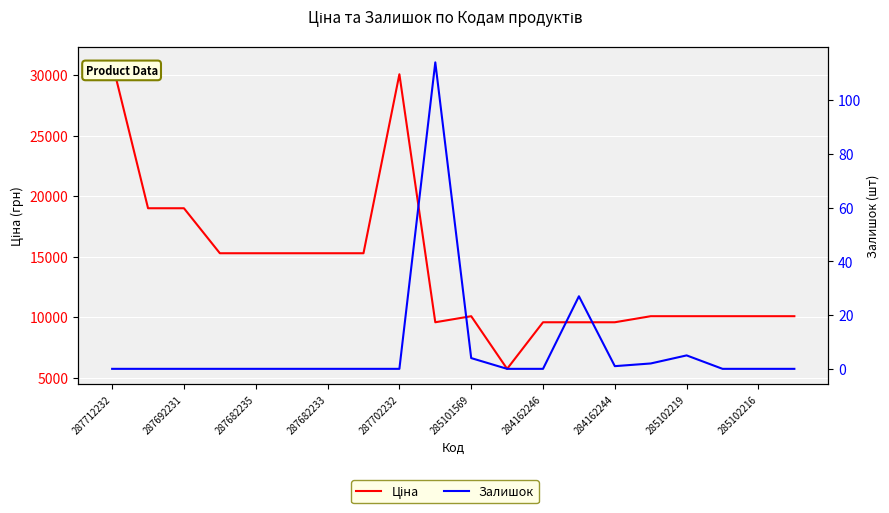

What position from the left is 17?

18